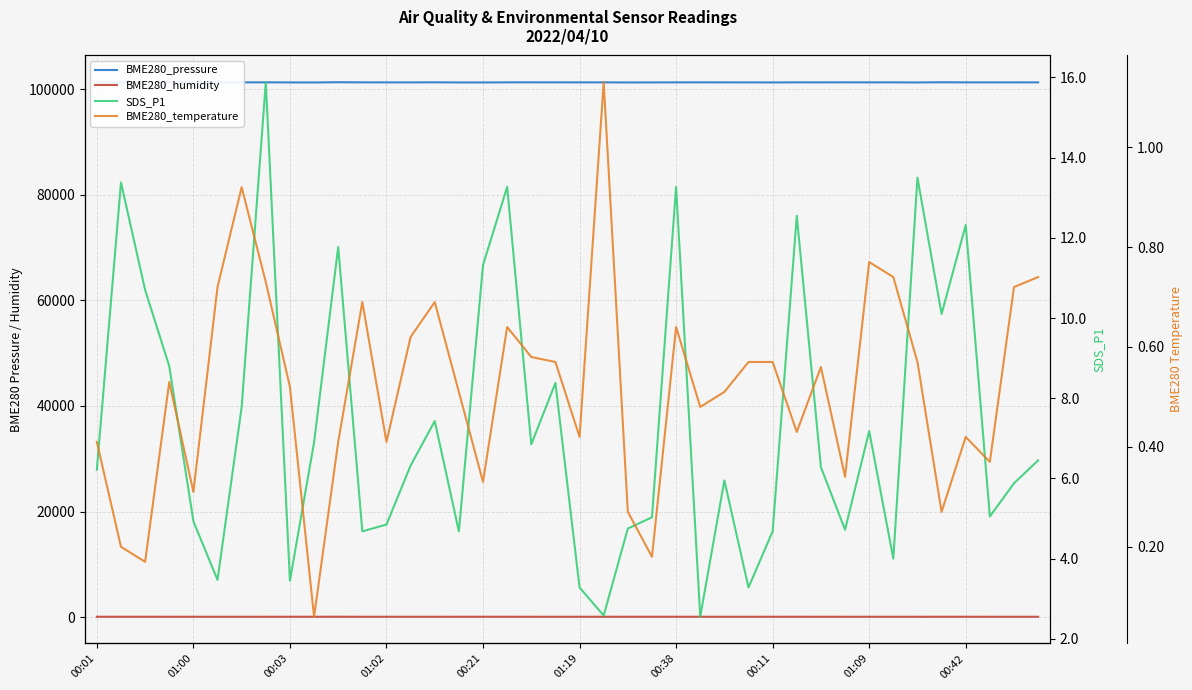

How many values in the BME280_humidity series are below 54?

19